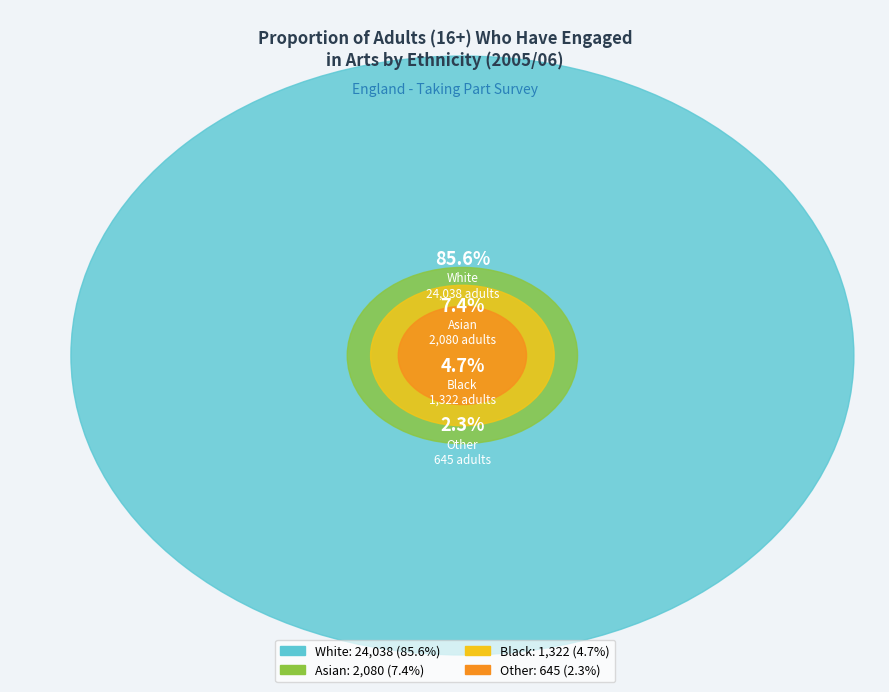

To the nearest percent, what portion does White represent?

86%